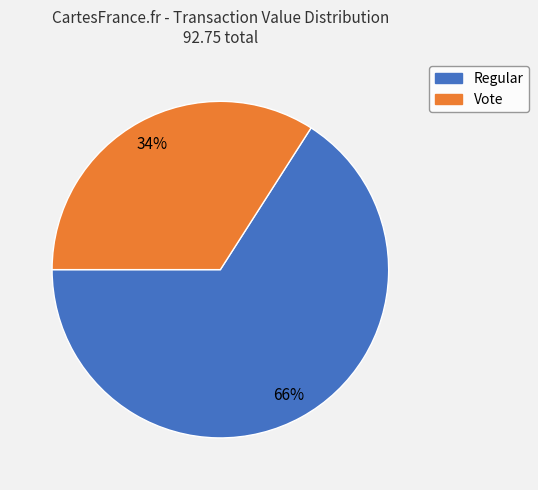

To the nearest percent, what is the difference between the largest and smallest slice percentages?

32%